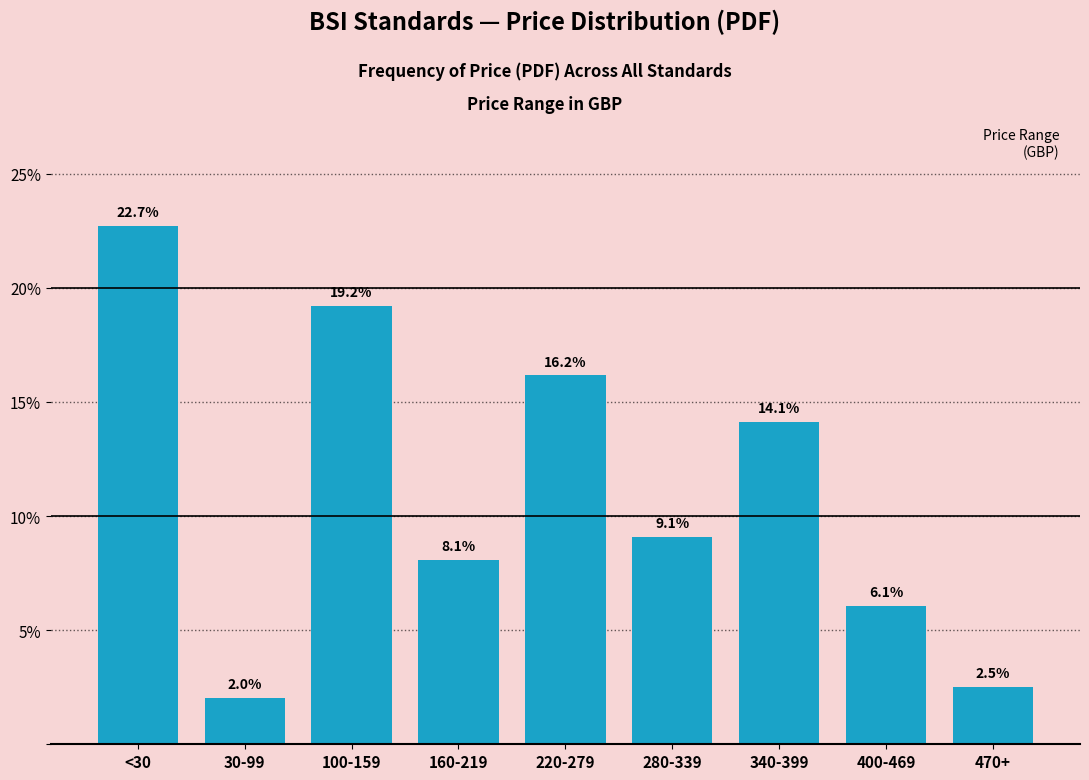

Reading left to right, list all the values displayed in this chart.

<30=22.7	30-99=2.0	100-159=19.2	160-219=8.1	220-279=16.2	280-339=9.1	340-399=14.1	400-469=6.1	470+=2.5